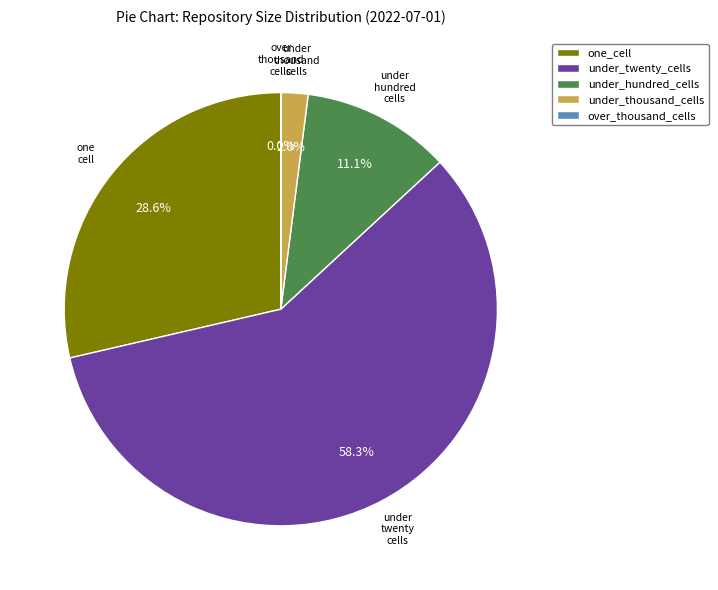

Which has a higher value, under_twenty_cells or under_thousand_cells?

under_twenty_cells